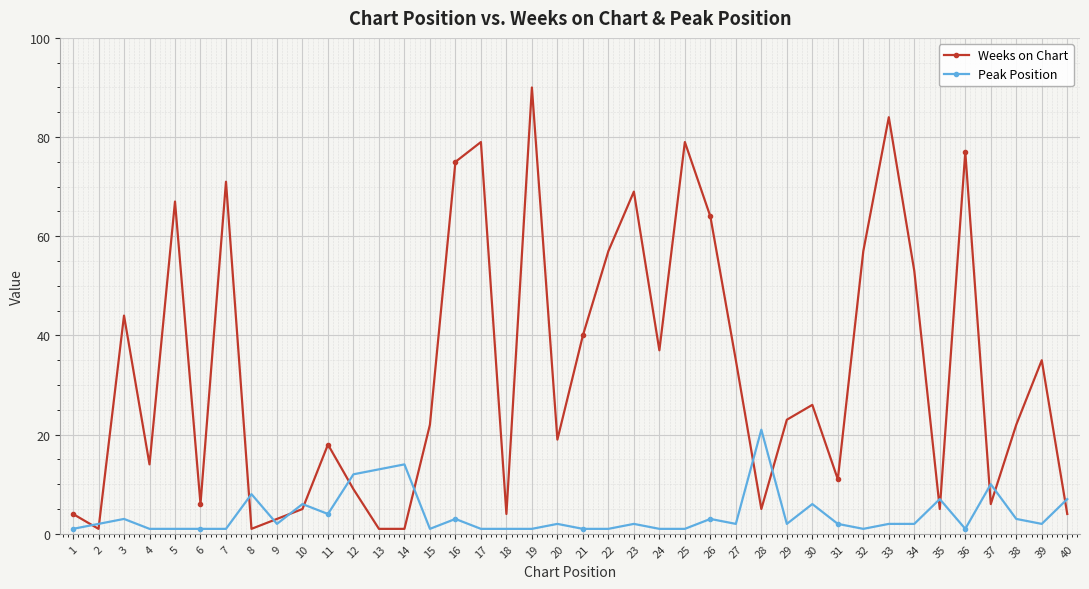

Which series has the widest spread of values?

Weeks on Chart